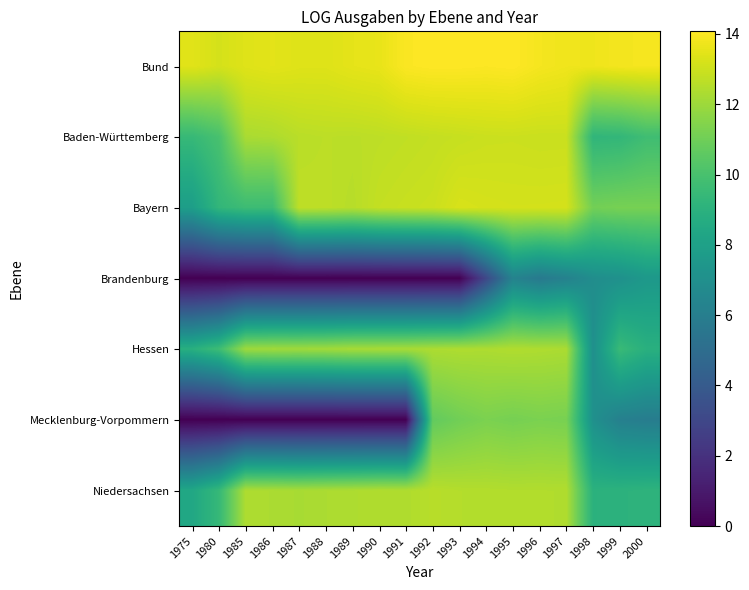

Between 1989 and 1997, which series saw the biggest shift?

Mecklenburg-Vorpommern